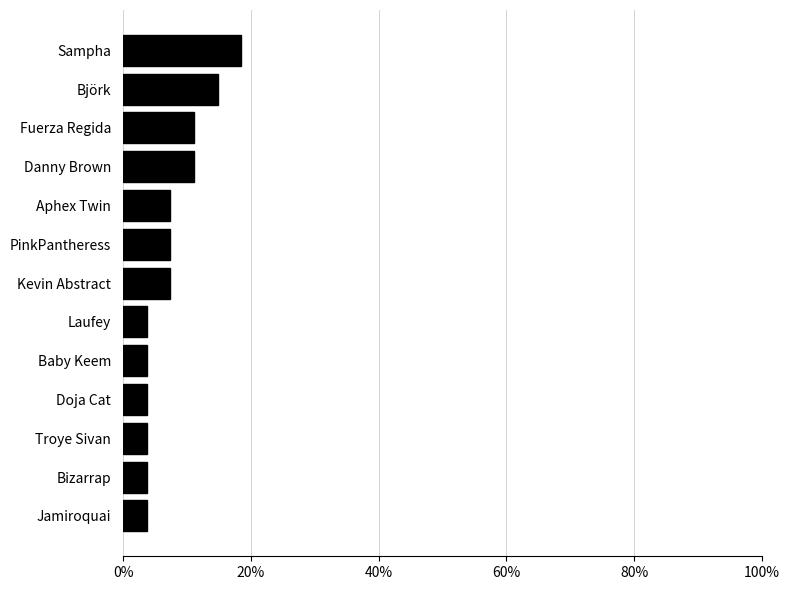

Between Kevin Abstract and Sampha, which is larger?

Sampha